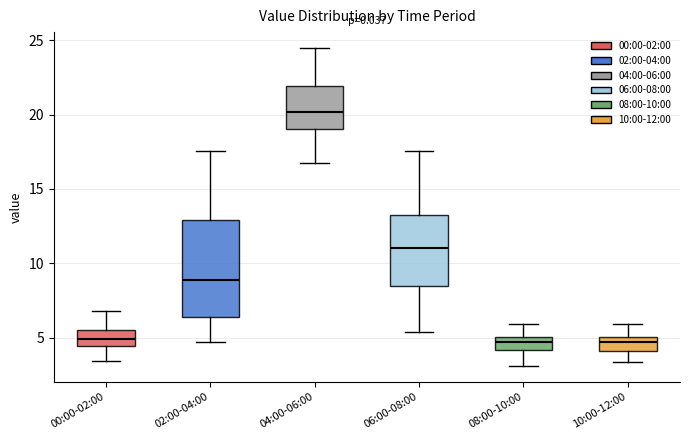

Where does the median line of the box for 10:00-12:00 sit on the y-axis? The values are not printed on the chart, so give them approximately, as read against the axis.

4.5